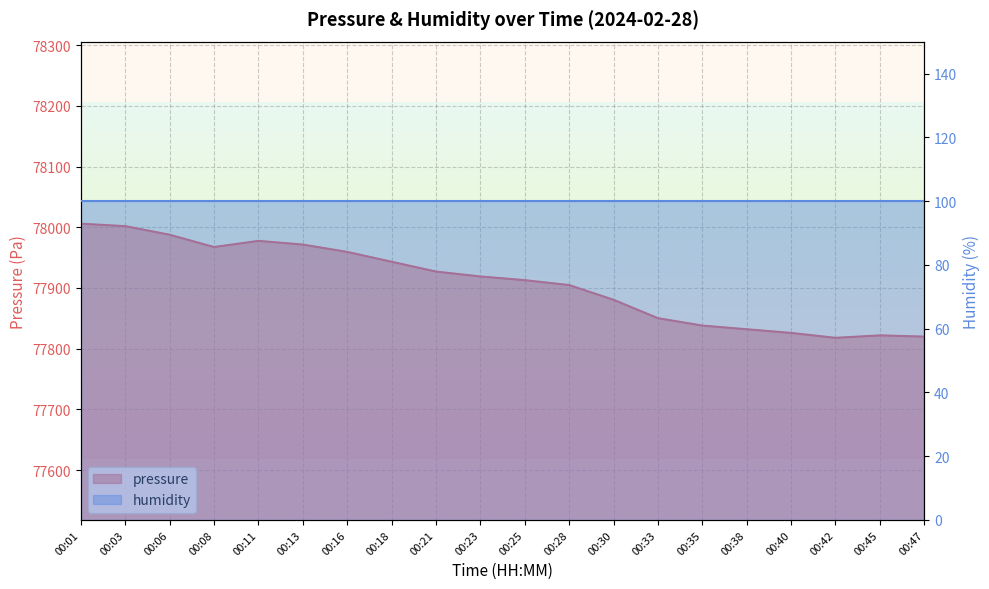

At which label does the data first exceed 77918?

00:01